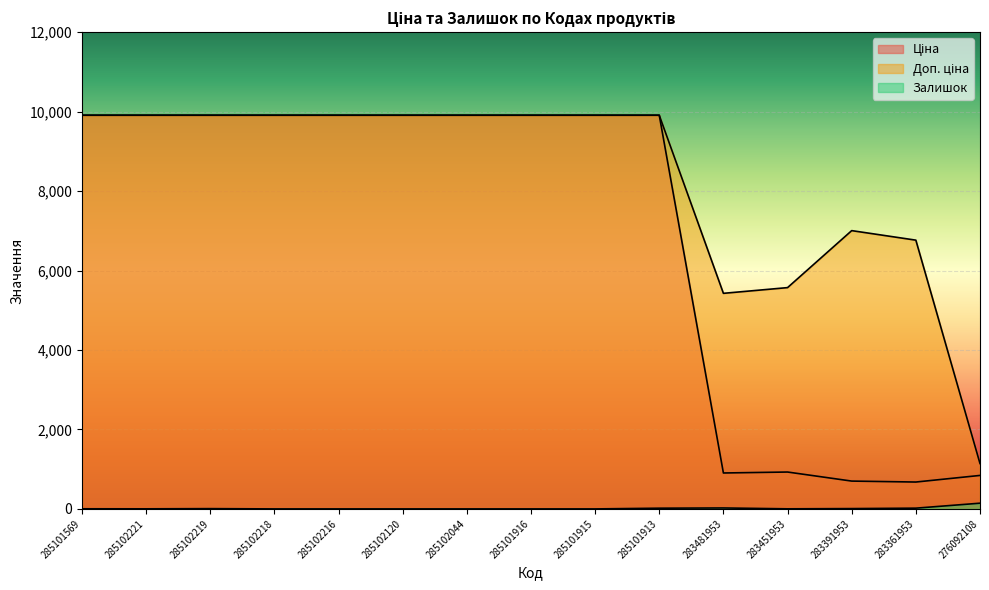

The Ціна series shows 3643.5 at 285101916. True or false?

False